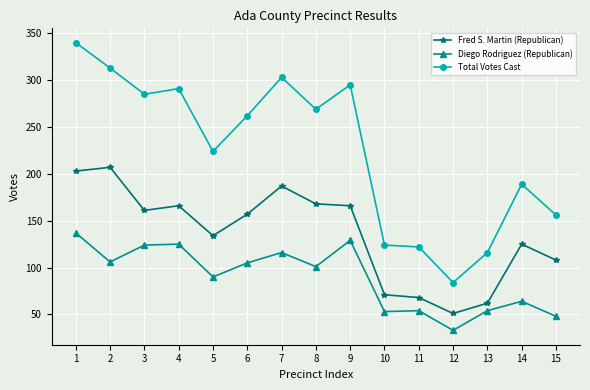

What are all the series names shown in the legend?

Fred S. Martin (Republican), Diego Rodriguez (Republican), Total Votes Cast